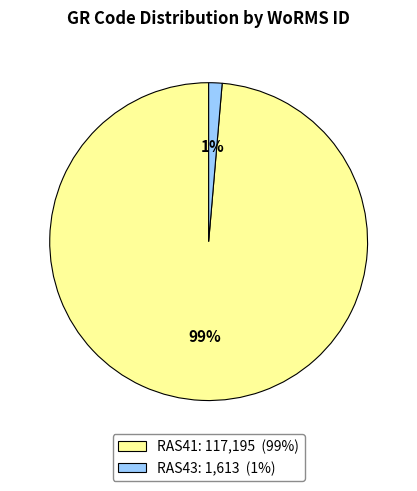

Between RAS43 and RAS41, which is larger?

RAS41